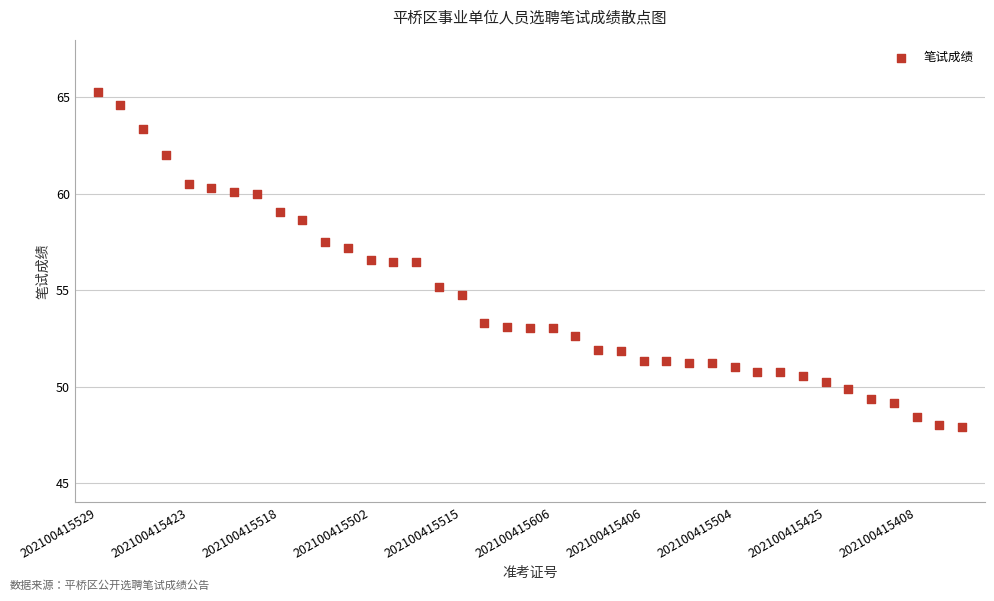

What is the range of Y values (max minus min)?

17.3